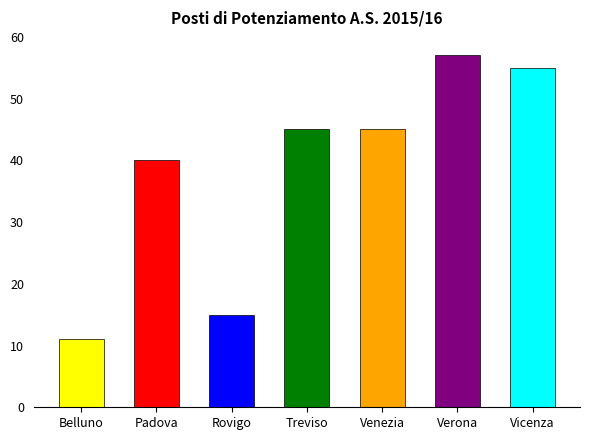

Reading right to left, what are all the values shown in this chart?

Vicenza=55	Verona=57	Venezia=45	Treviso=45	Rovigo=15	Padova=40	Belluno=11